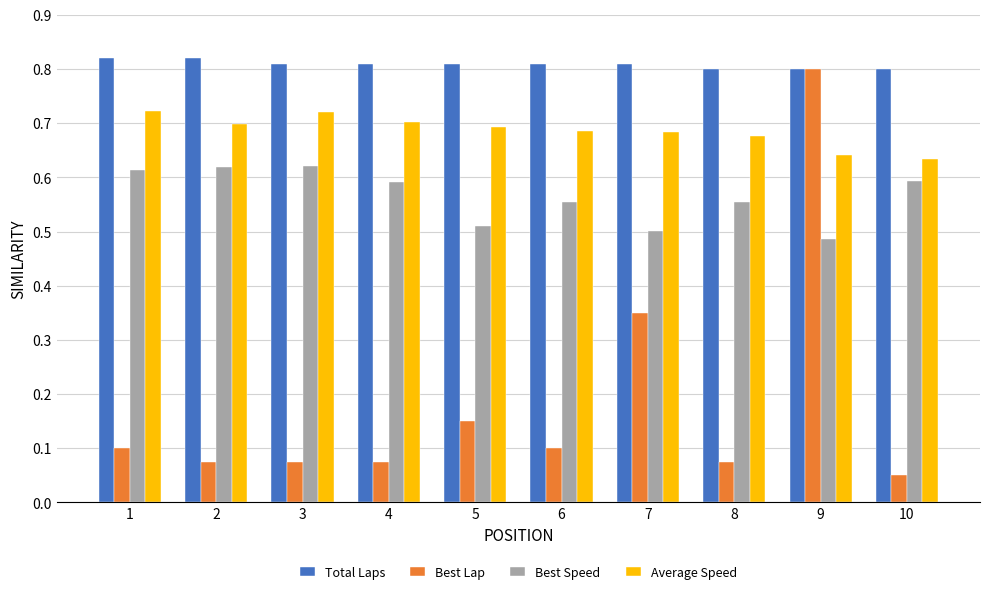

Between 7 and 8, which series saw the biggest shift?

Best Lap